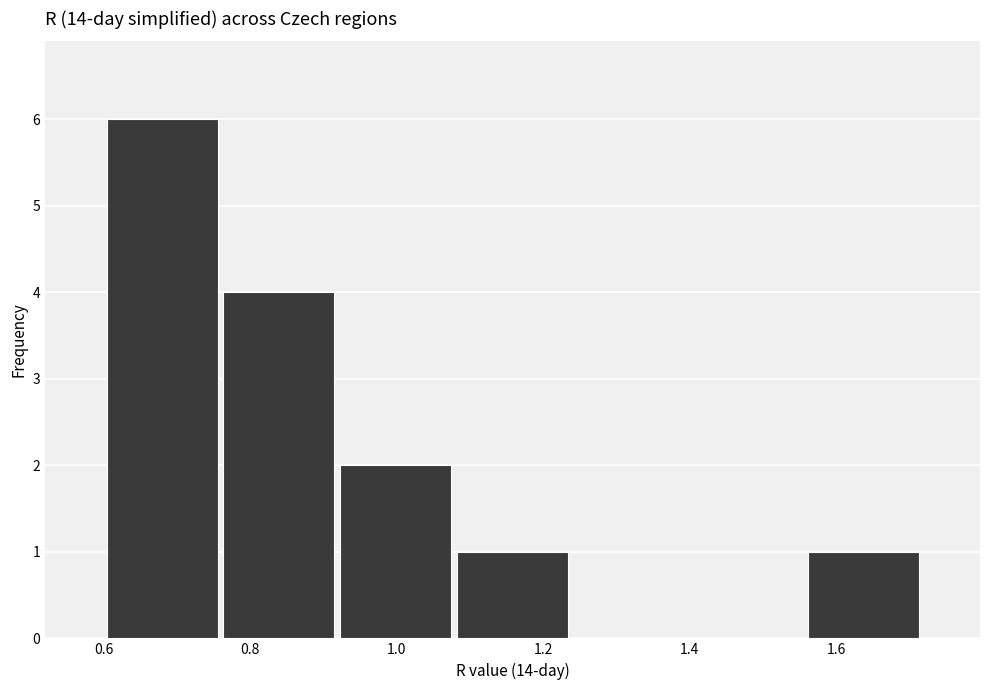

Over which range of the x-axis is the bar tallest?

0.60 to 0.76